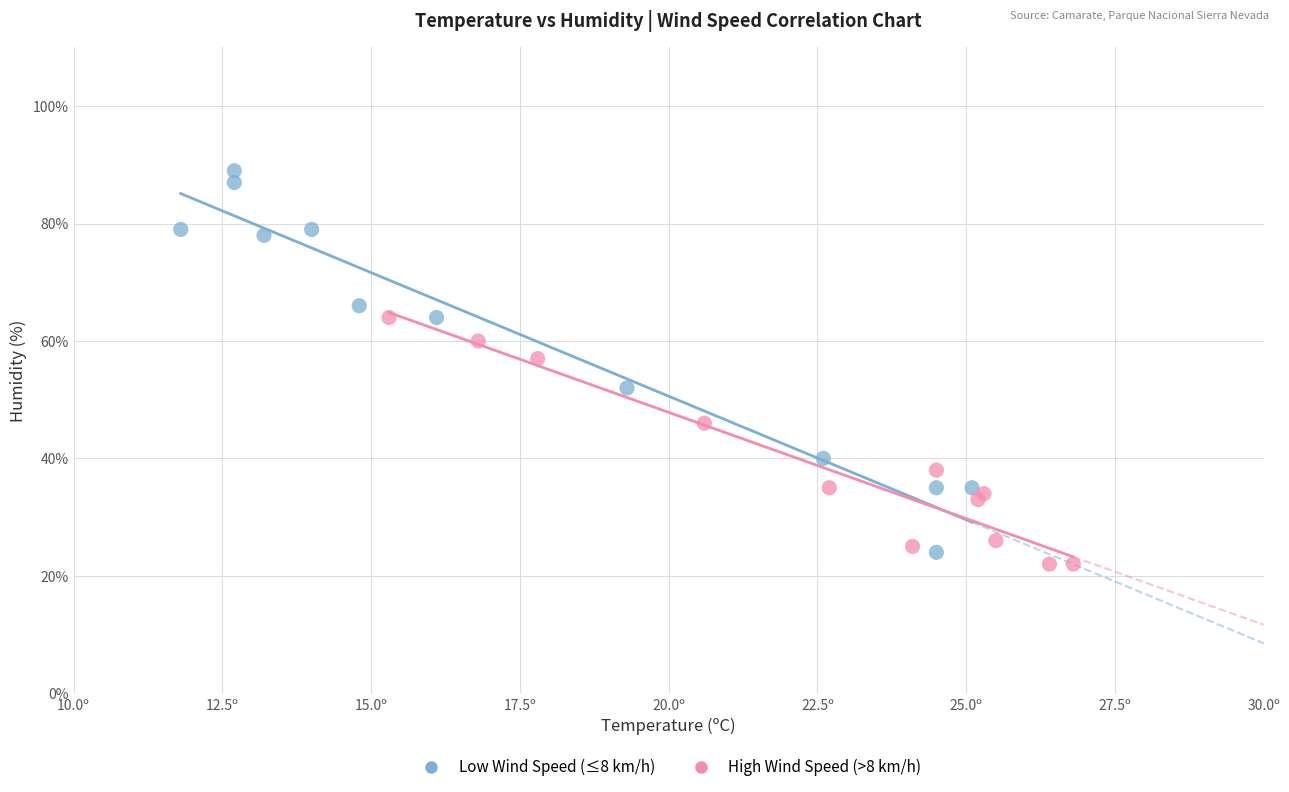

Which series reaches the maximum Y coordinate?

Low Wind Speed (≤8 km/h)